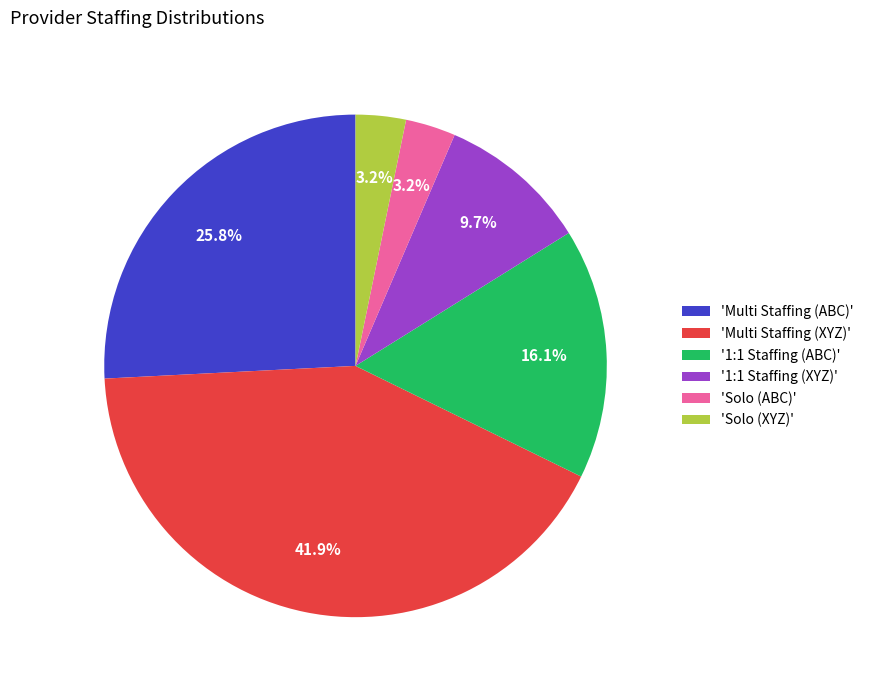

What is the largest slice in the pie chart?

'Multi Staffing (XYZ)'